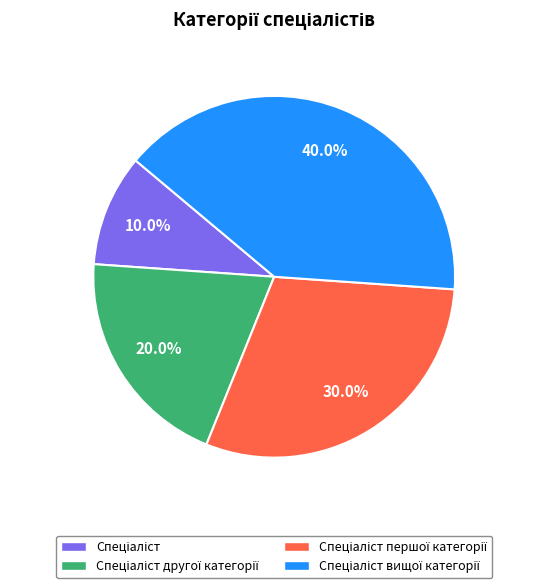

Is there any slice that represents more than half of the pie?

No